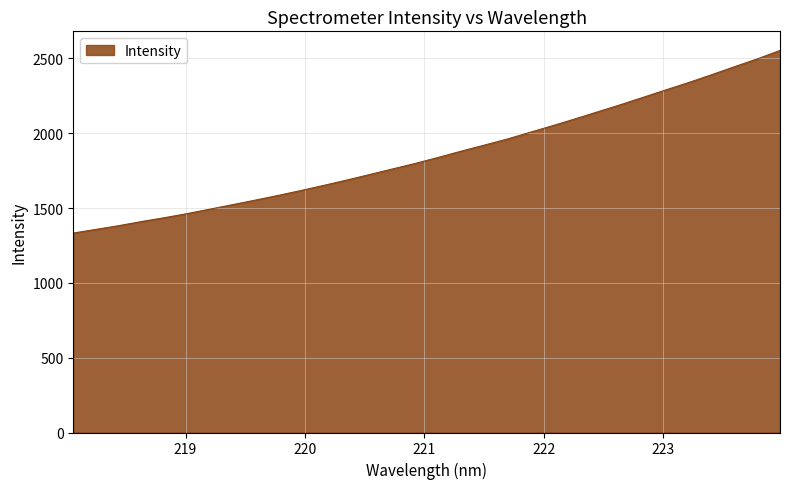

What is the difference between the maximum and minimum values?

1220.4